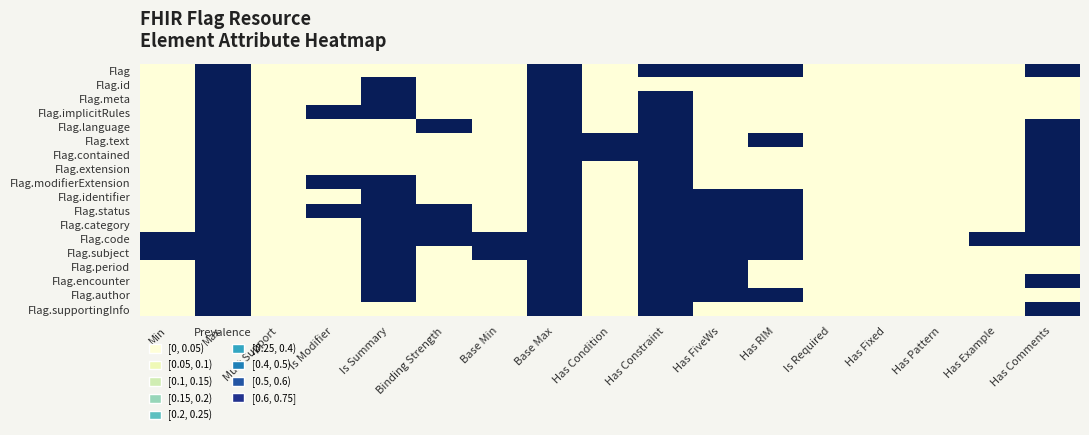

What is the greatest value displayed?

1